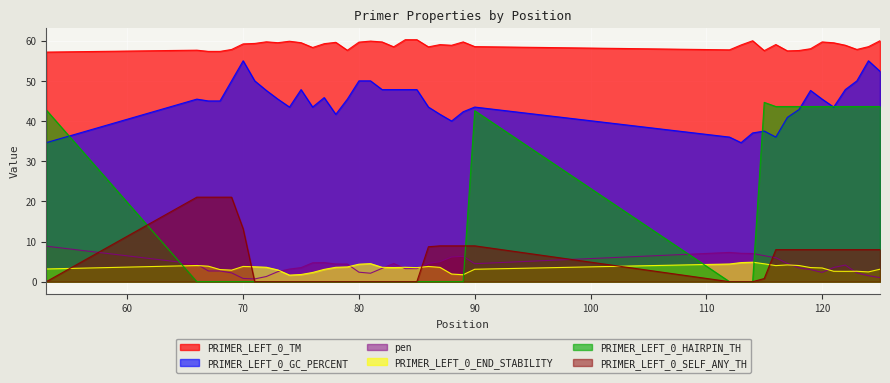

In PRIMER_LEFT_0_TM, how many points are lower than both neighbors (excluding endpoints)?

10